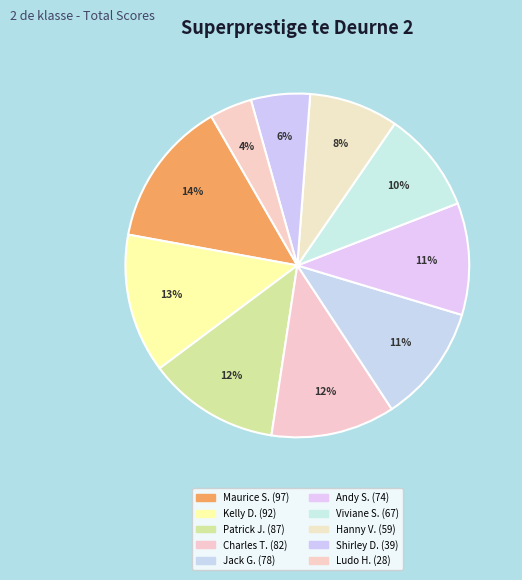

Count the number of slices in the pie.

10